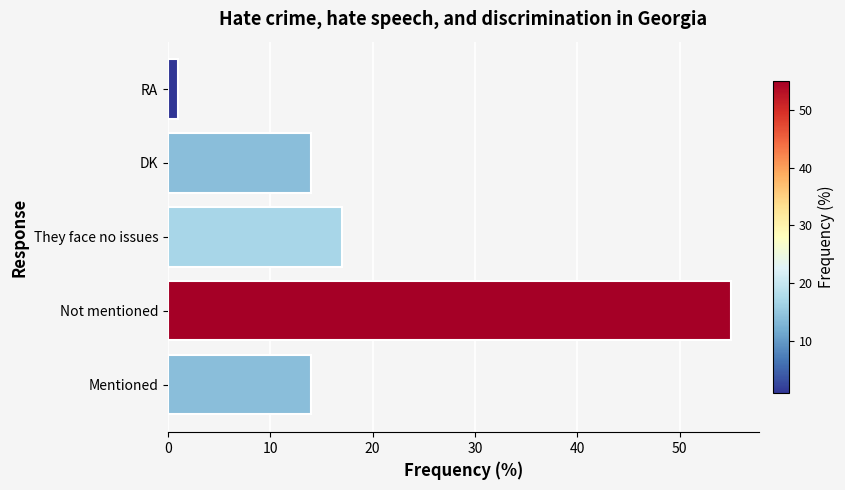

What is the difference between the maximum and minimum values?

54